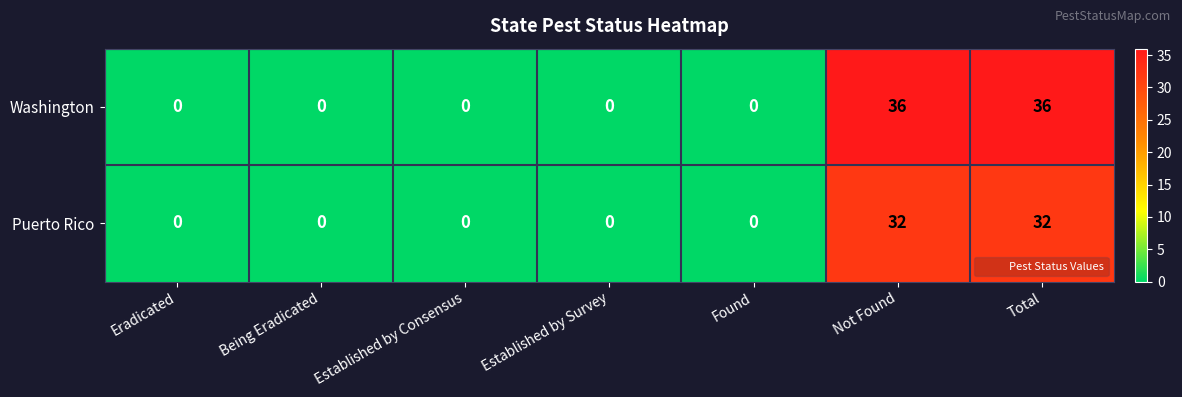

Count the Puerto Rico values in the range 0 to 32.

7